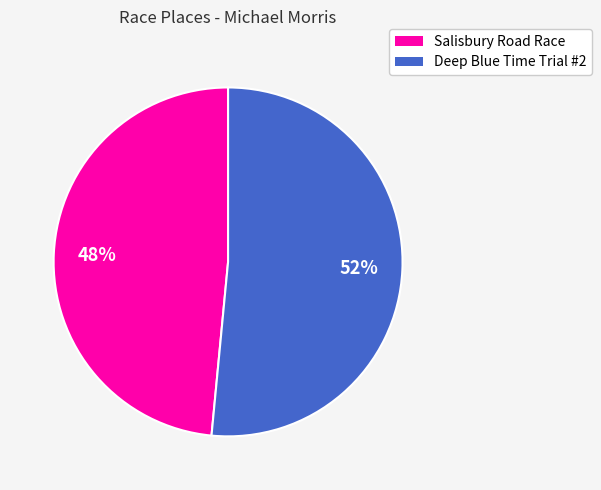

Combined, do Salisbury Road Race and Deep Blue Time Trial #2 account for over 50%?

Yes